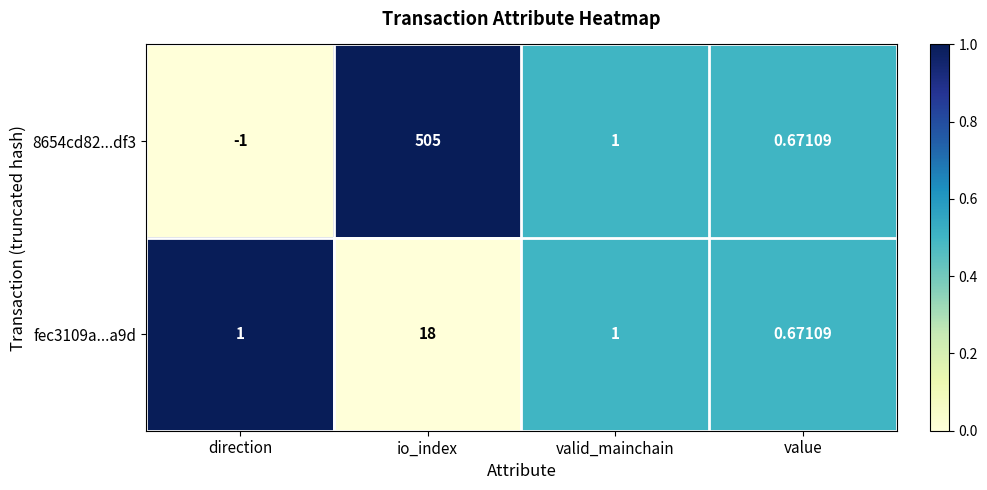

Rank the categories by 8654cd82...df3 value from highest to lowest.

io_index, valid_mainchain, value, direction